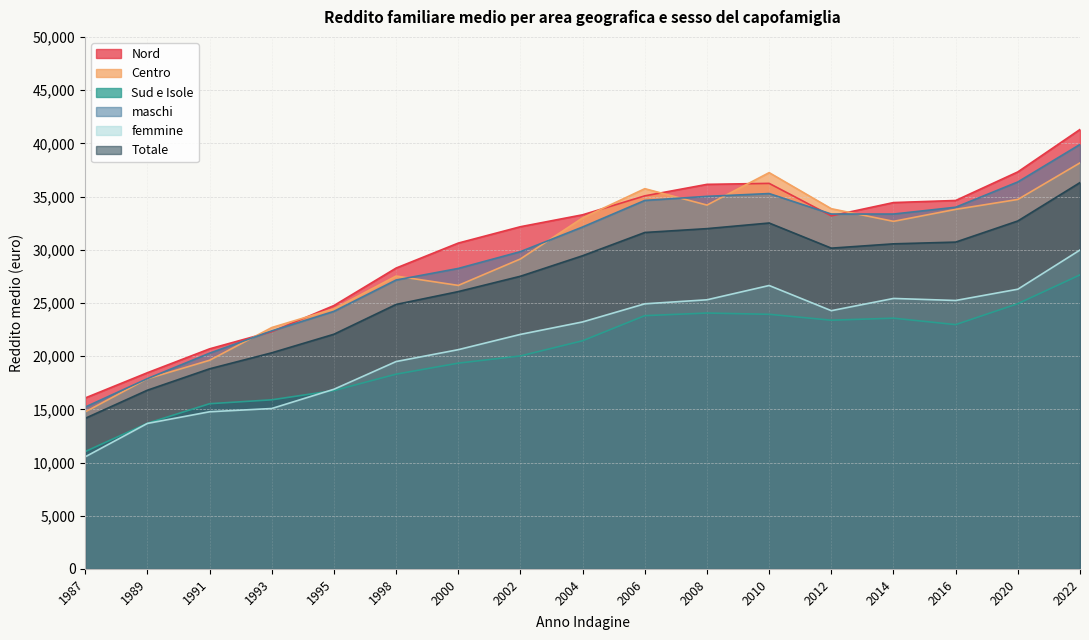

What is the highest value of the Sud e Isole series?

27635